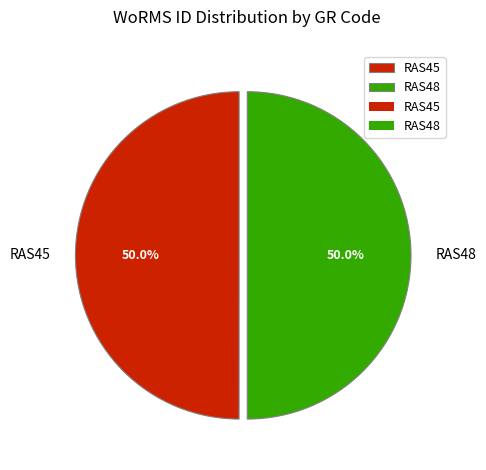

To the nearest percent, what portion does RAS45 represent?

50%